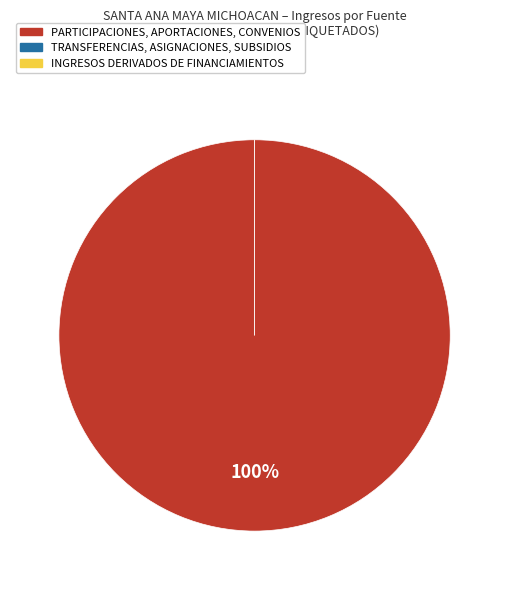

Which slice represents more than half of the pie?

PARTICIPACIONES, APORTACIONES, CONVENIOS